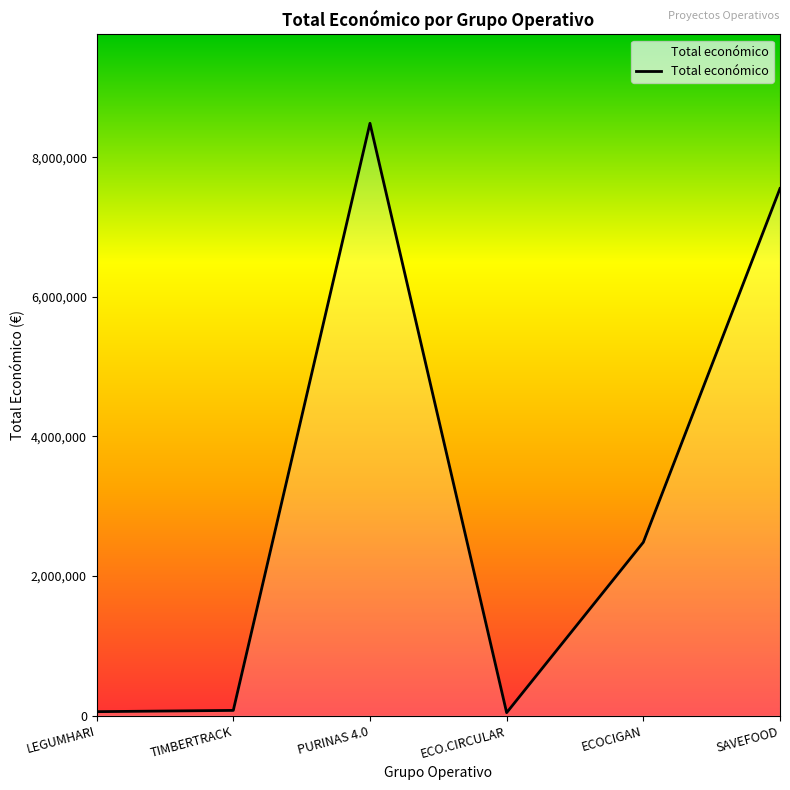

How many lines are shown in the chart?

1